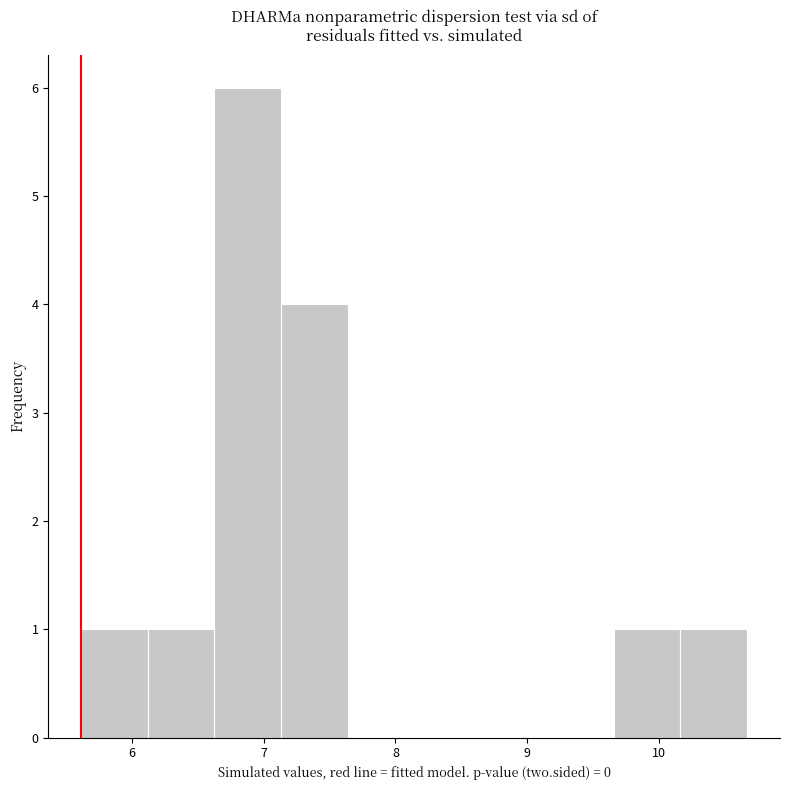

Reading left to right, transcribe this chart: for each bar, give the range it covers on the x-axis and its height. Neither the bar edges nor the heights are printed on the chart, so give them approximately, as read against the axes.

5.6 to 6.1: 1
6.1 to 6.6: 1
6.6 to 7.1: 6
7.1 to 7.6: 4
7.6 to 8.1: 0
8.1 to 8.6: 0
8.6 to 9.1: 0
9.1 to 9.7: 0
9.7 to 10.2: 1
10.2 to 10.7: 1